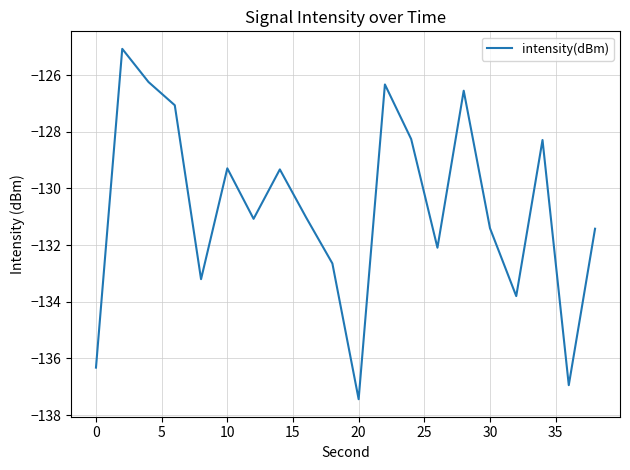

True or false: the data has more than 0 interior local peaks.

True